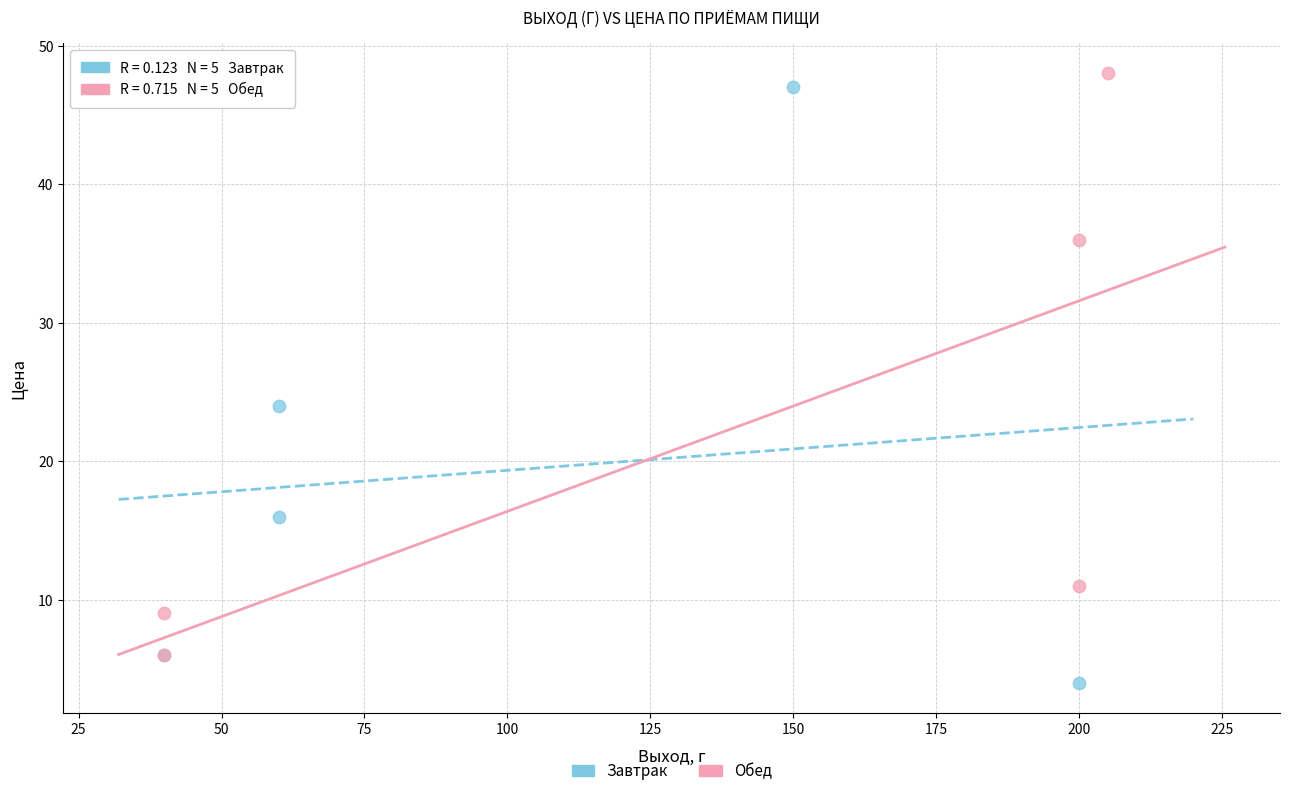

Which series reaches the maximum Y coordinate?

Обед